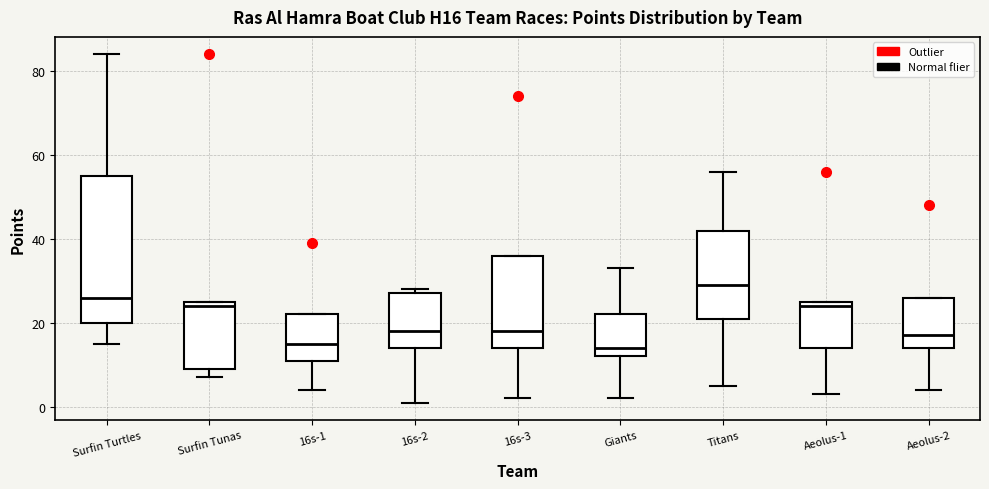

Where does the median line of the box for 16s-3 sit on the y-axis? The values are not printed on the chart, so give them approximately, as read against the axis.

18